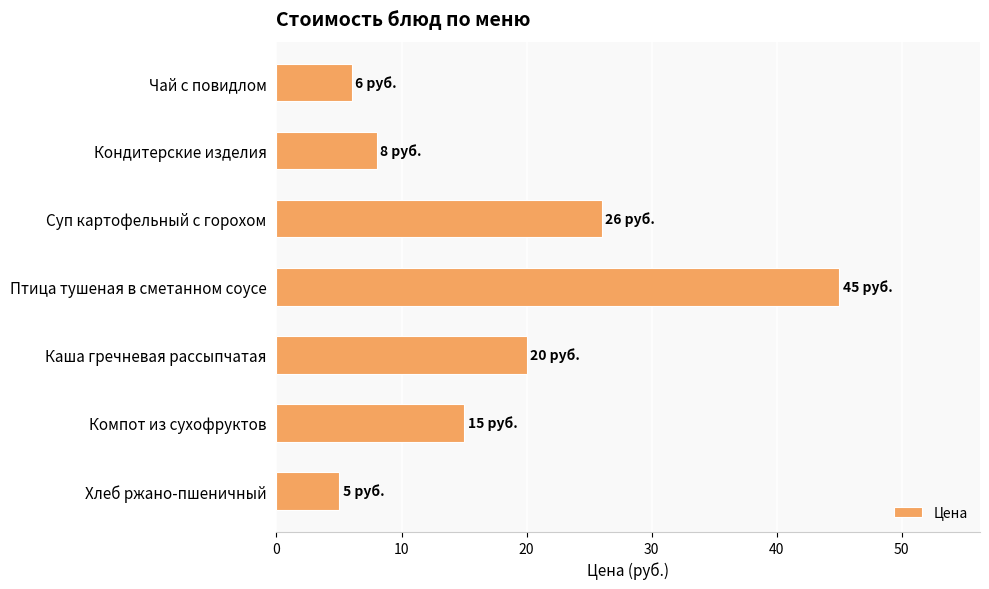

Are the bars horizontal?

Yes